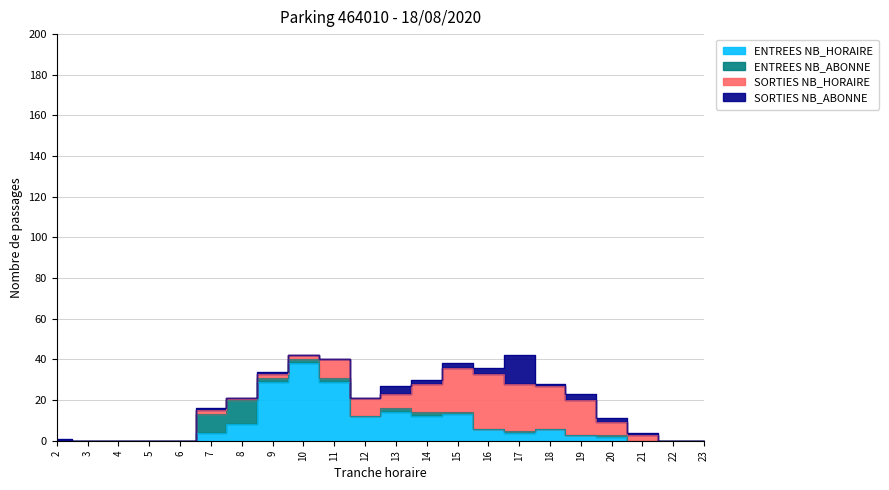

What is the value of the ENTREES NB_HORAIRE point at the 19th from the left?

2